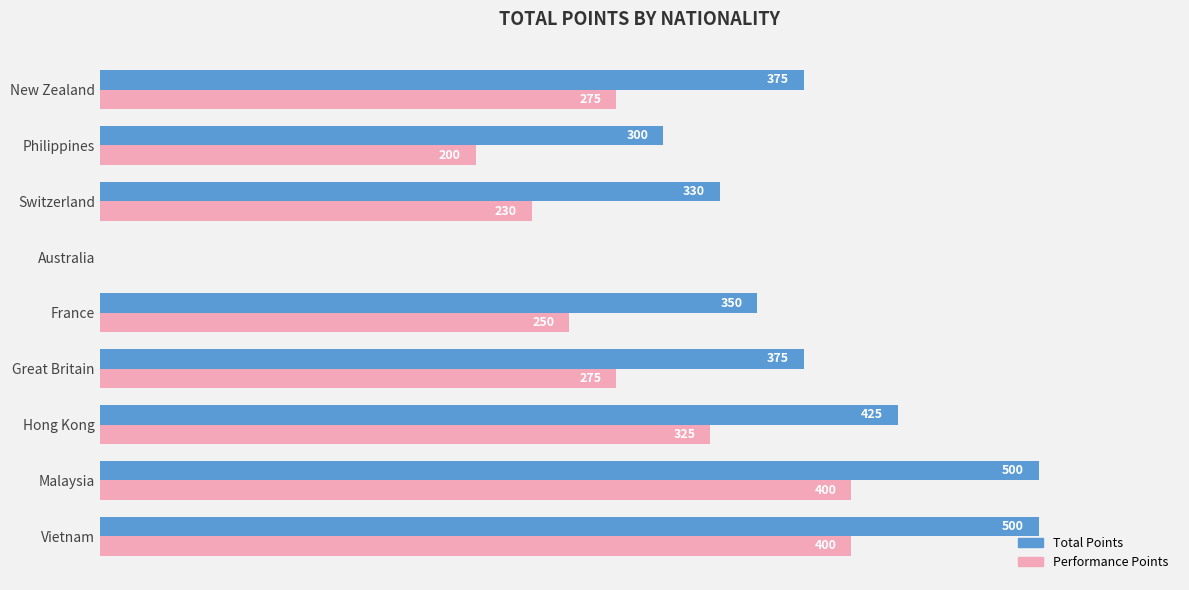

Is the value of Total Points at Vietnam greater than the value of Performance Points at Philippines?

Yes